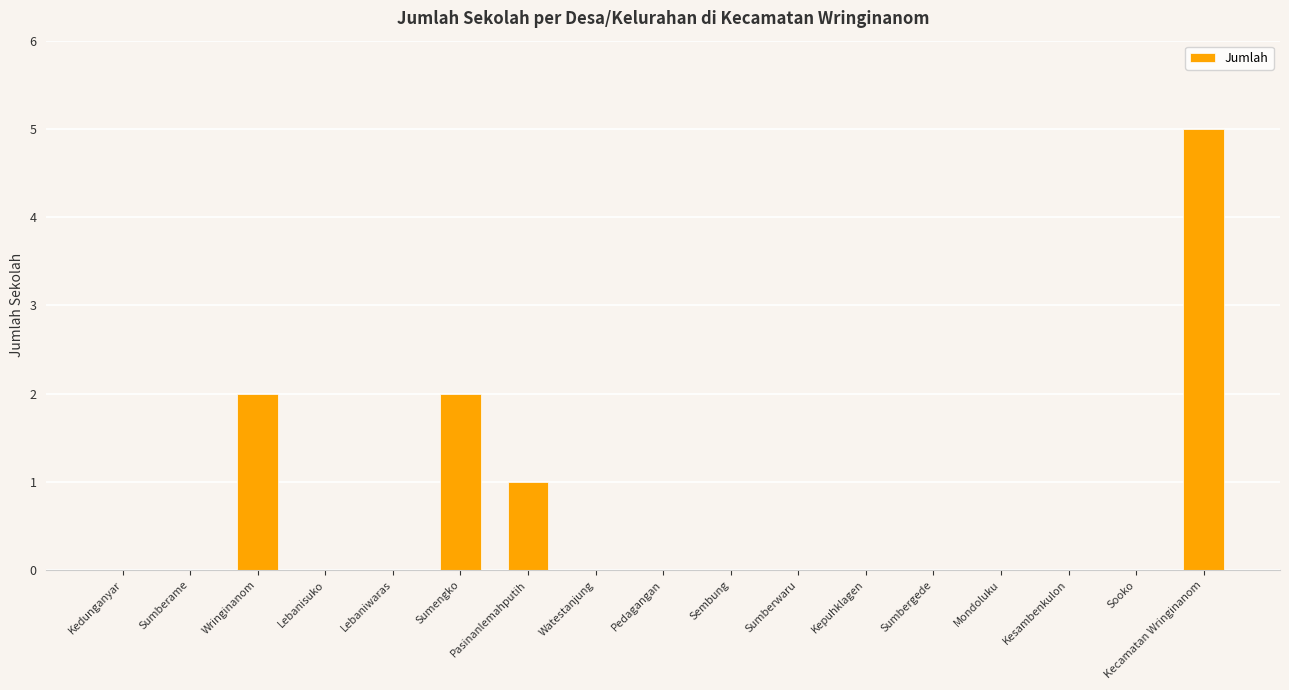

The value at Sumberwaru is -2. True or false?

False